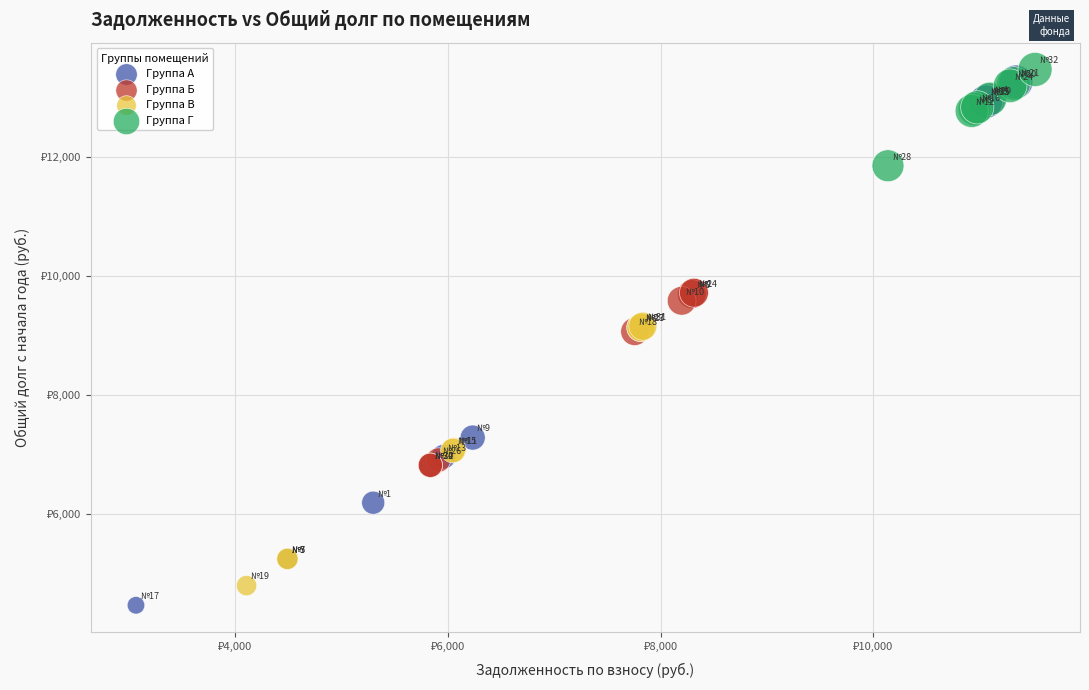

Which series has the largest Y range (max minus min)?

Группа А